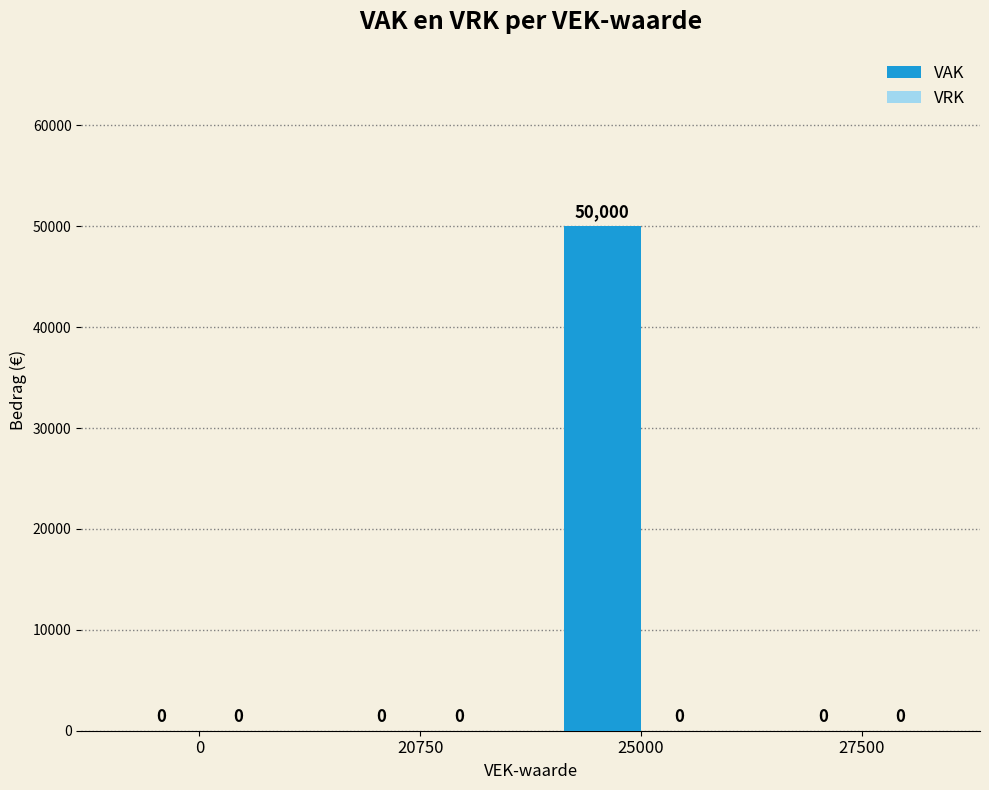

Is it true that the value at 20750 is 23677?

False